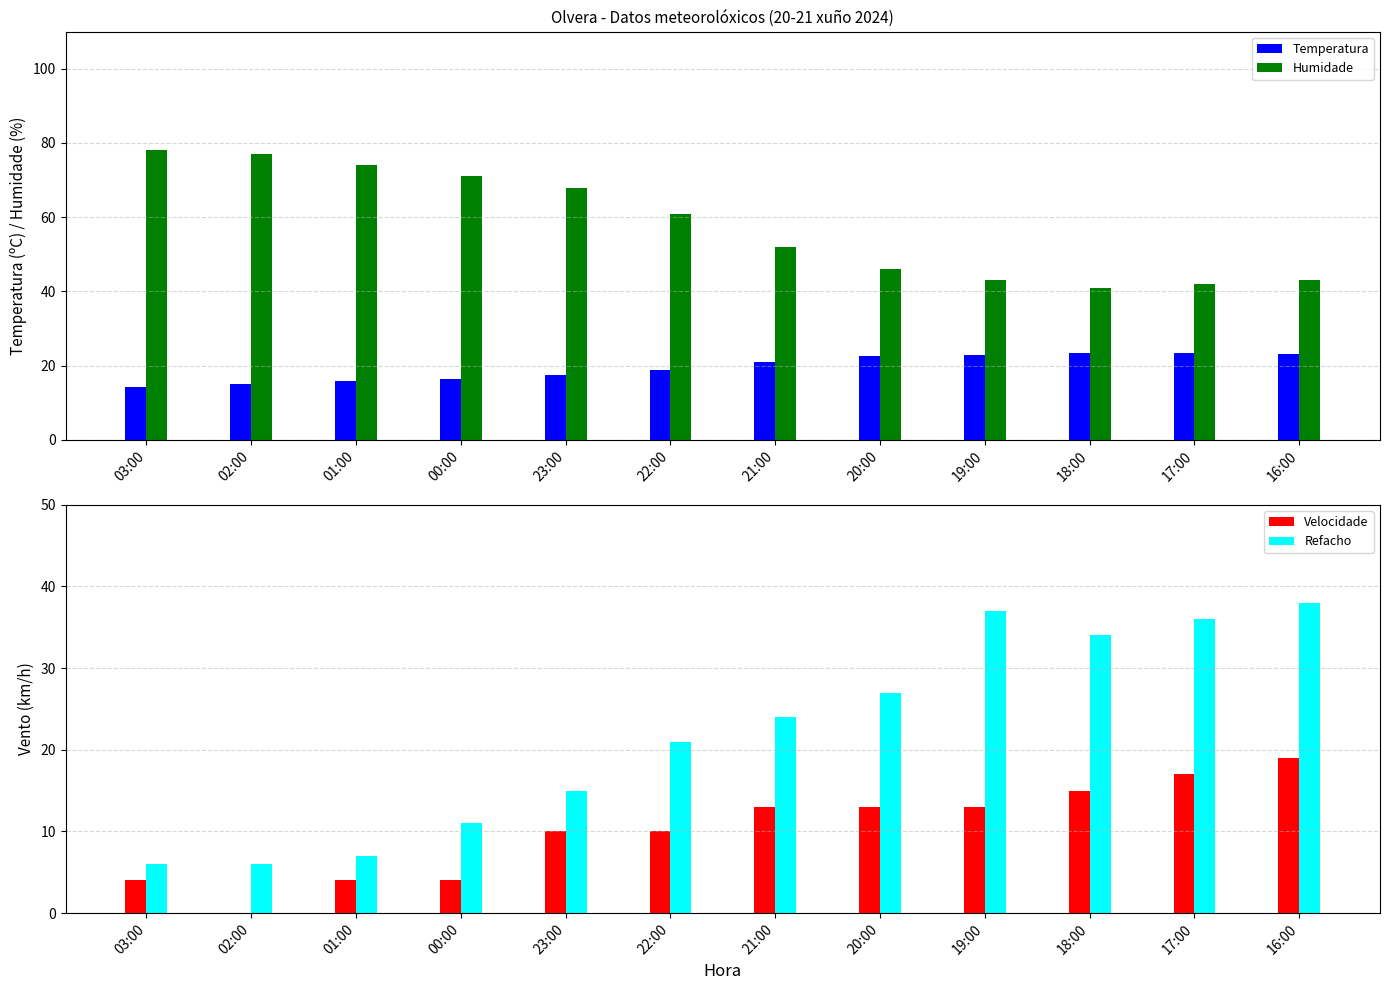

What is the sum of the Humidade values at 22:00 and 17:00?

103.0